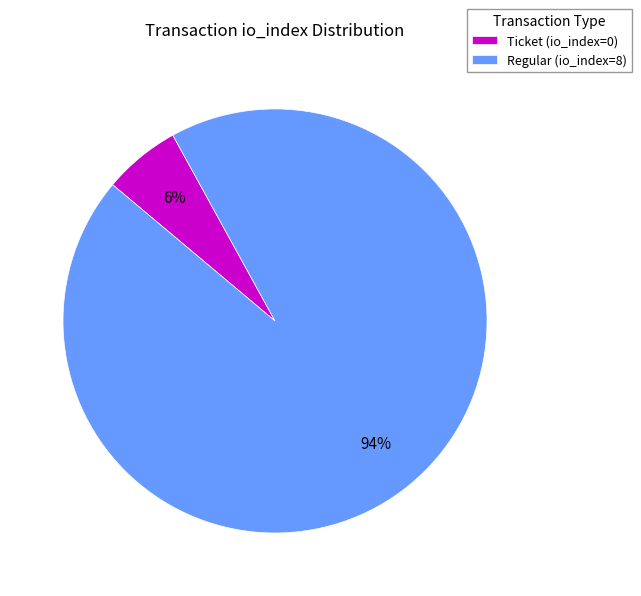

Between Ticket (io_index=0) and Regular (io_index=8), which is larger?

Regular (io_index=8)